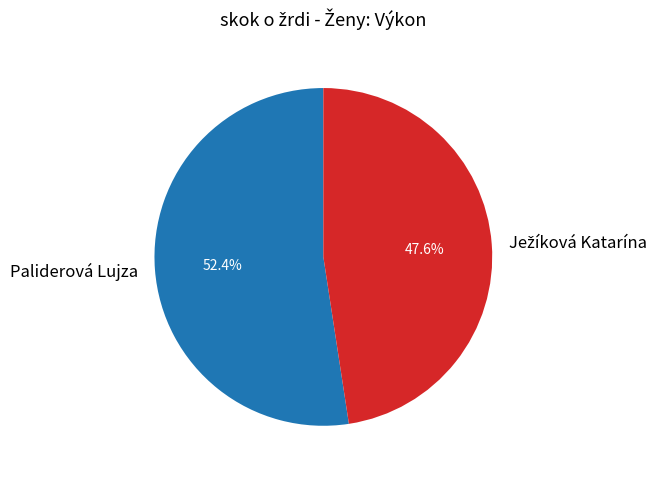

Which slice is the largest?

Paliderová Lujza